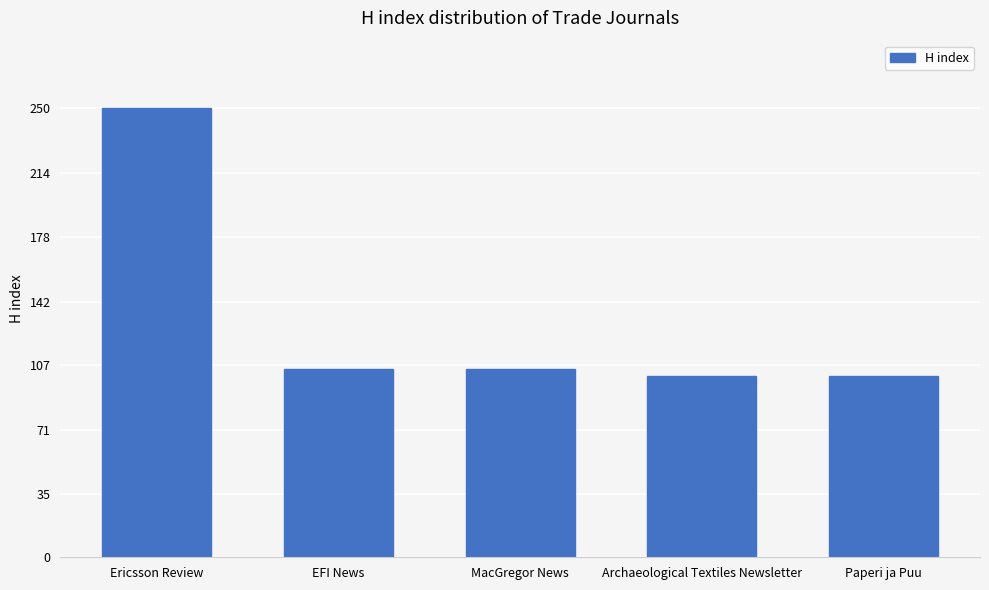

Which category has the highest value across all series?

Ericsson Review